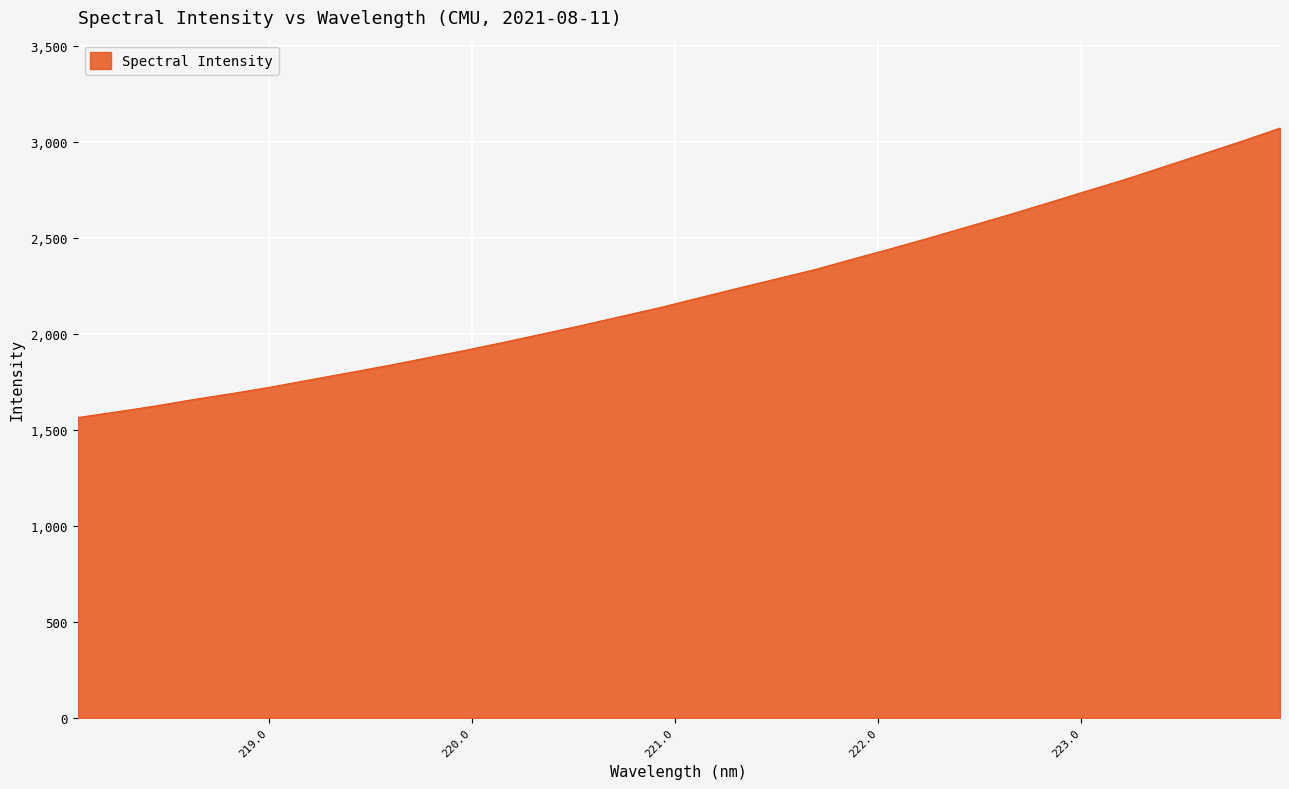

What is the maximum value shown in the chart?

3070.5